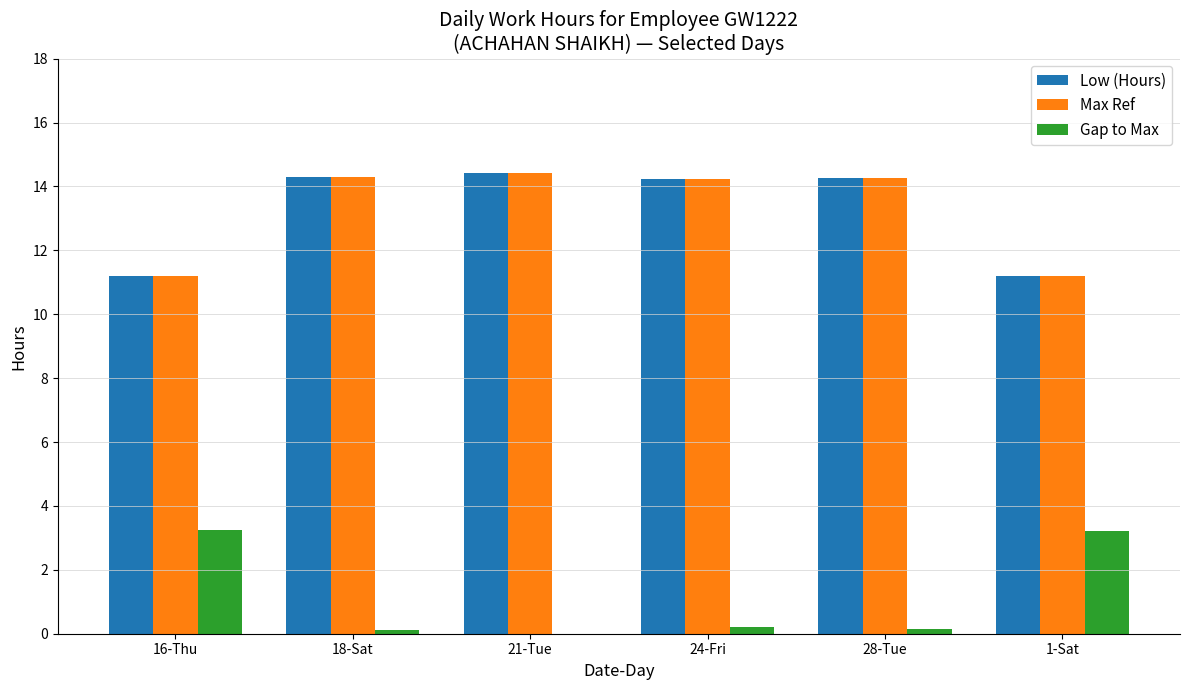

What is the total value across all series at 1-Sat?

25.6